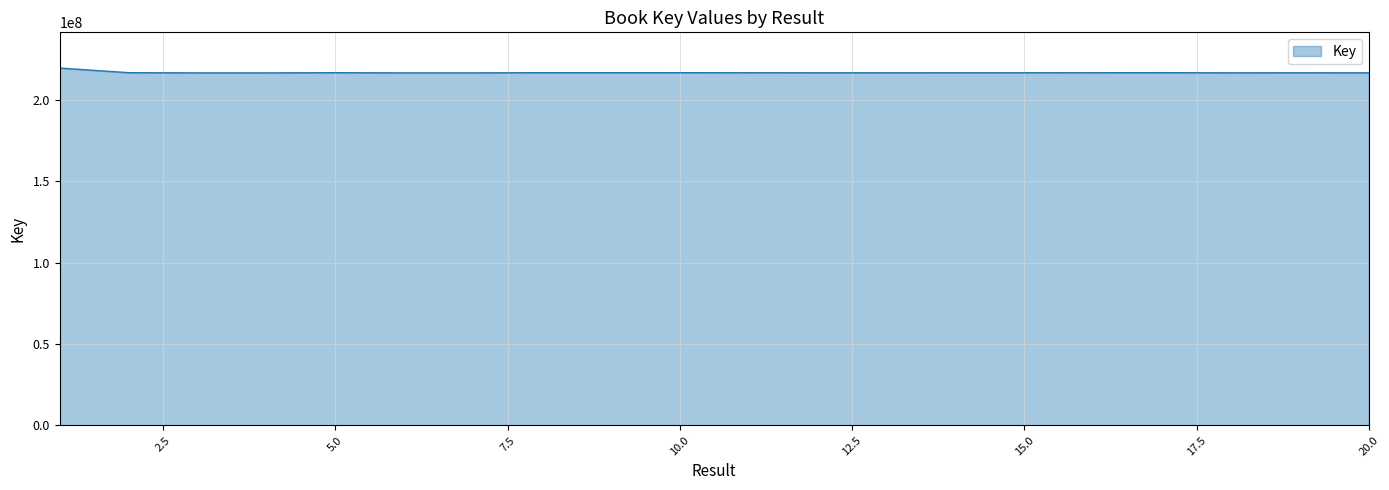

What is the maximum value shown in the chart?

219739476